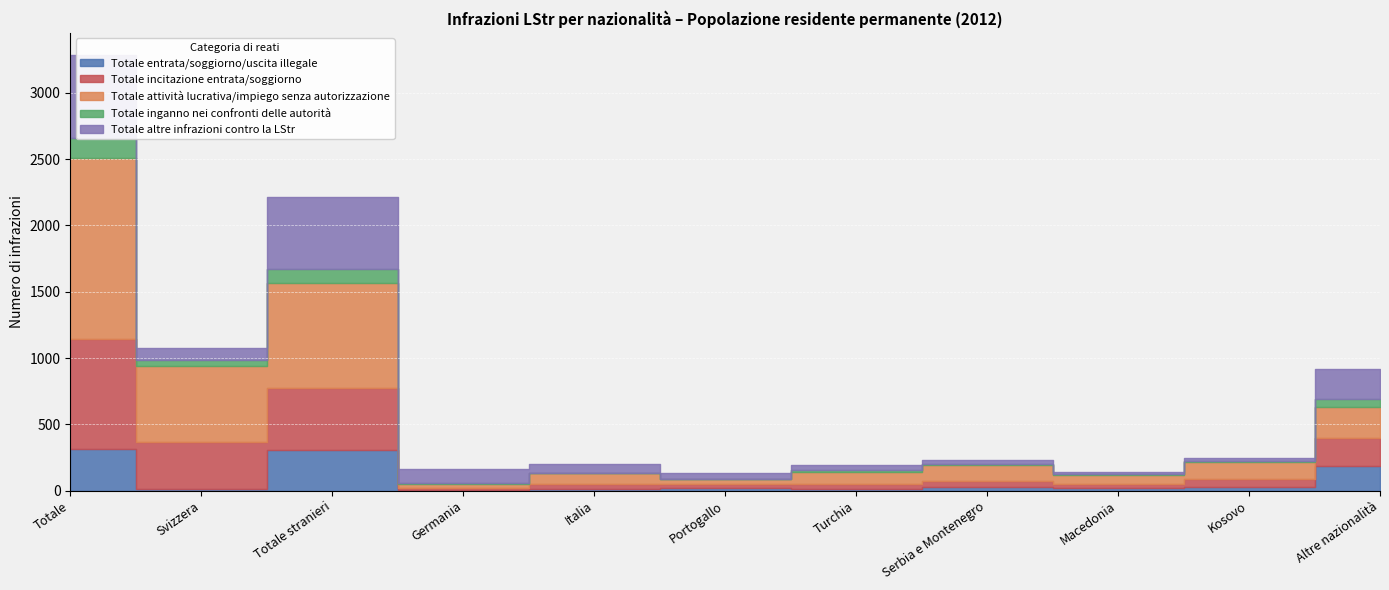

Reading left to right, list all the values displayed in this chart.

Totale entrata/soggiorno/uscita illegale: 312	9	303	6	13	18	12	25	19	26	184
Totale incitazione entrata/soggiorno: 828	355	473	15	39	30	37	50	27	63	212
Totale attività lucrativa/impiego senza autorizzazione: 1367	579	788	29	80	42	92	117	69	127	232
Totale inganno nei confronti delle autorità: 150	44	106	6	3	1	13	5	8	8	62
Totale altre infrazioni contro la LStr: 632	85	547	107	65	38	39	30	19	19	230